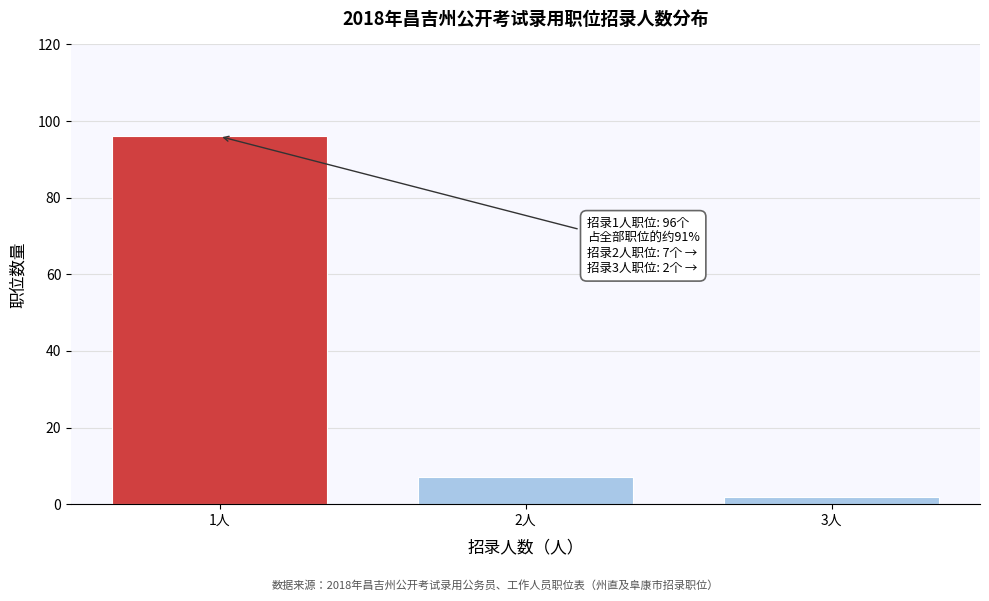

Reading right to left, transcribe all the data shown in this chart.

3人=2	2人=7	1人=96